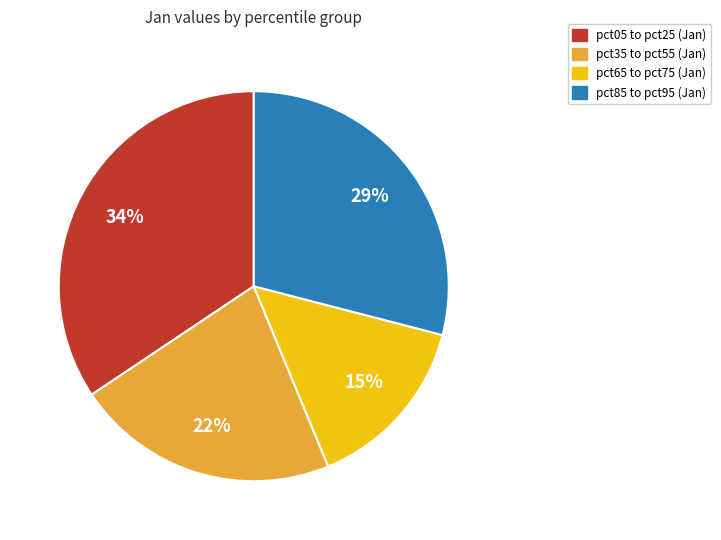

To the nearest percent, what is the average slice percentage?

25%